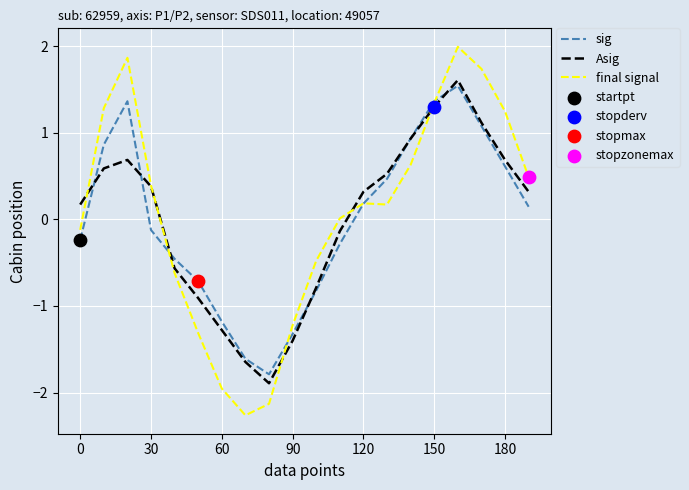

Which series has the largest total across all categories?

final signal